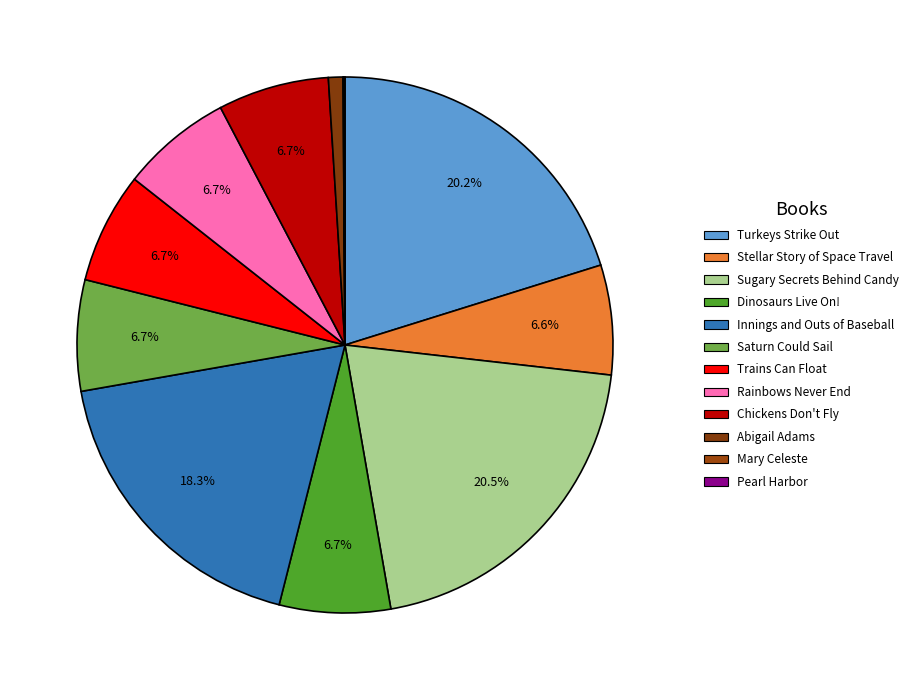

Between Sugary Secrets Behind Candy and Abigail Adams, which is larger?

Sugary Secrets Behind Candy